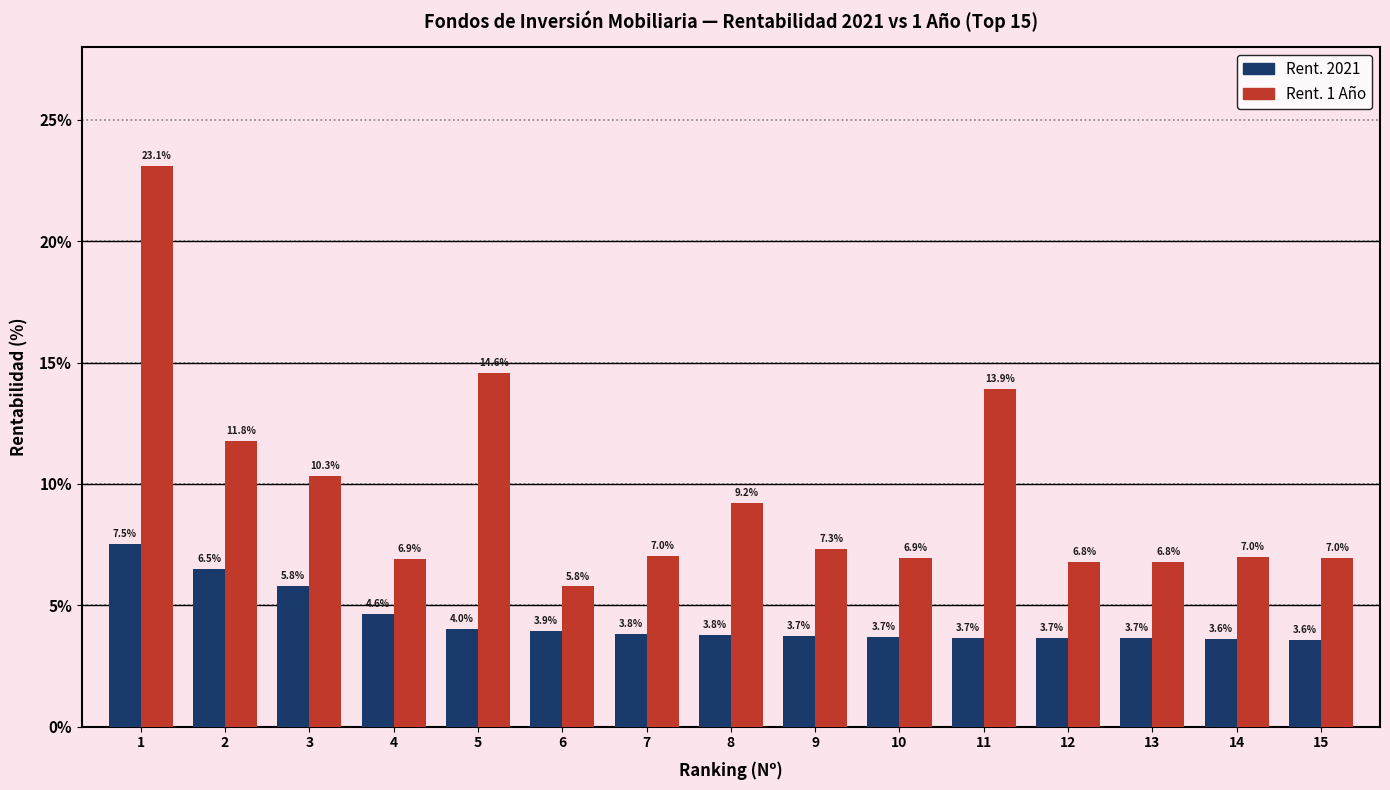

What is the sum of all Rent. 2021 values?

65.6